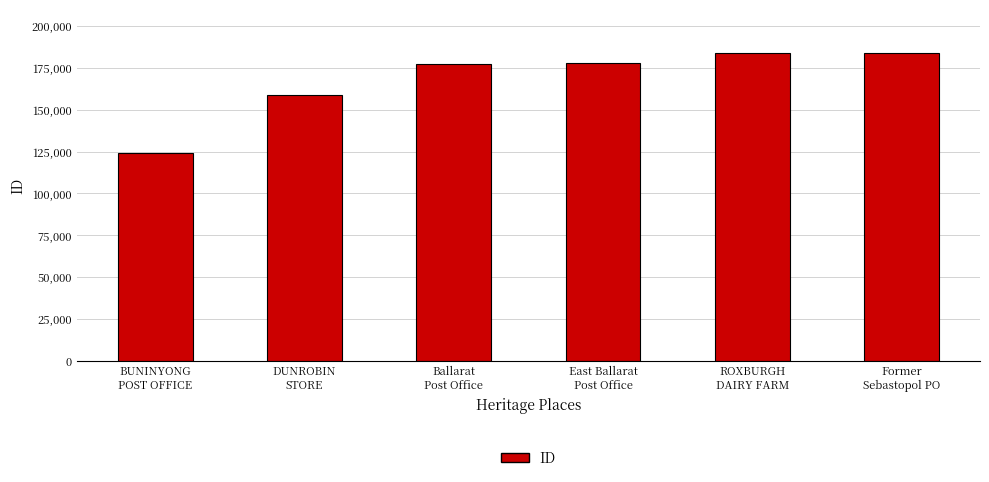

How many bars are there in total?

6